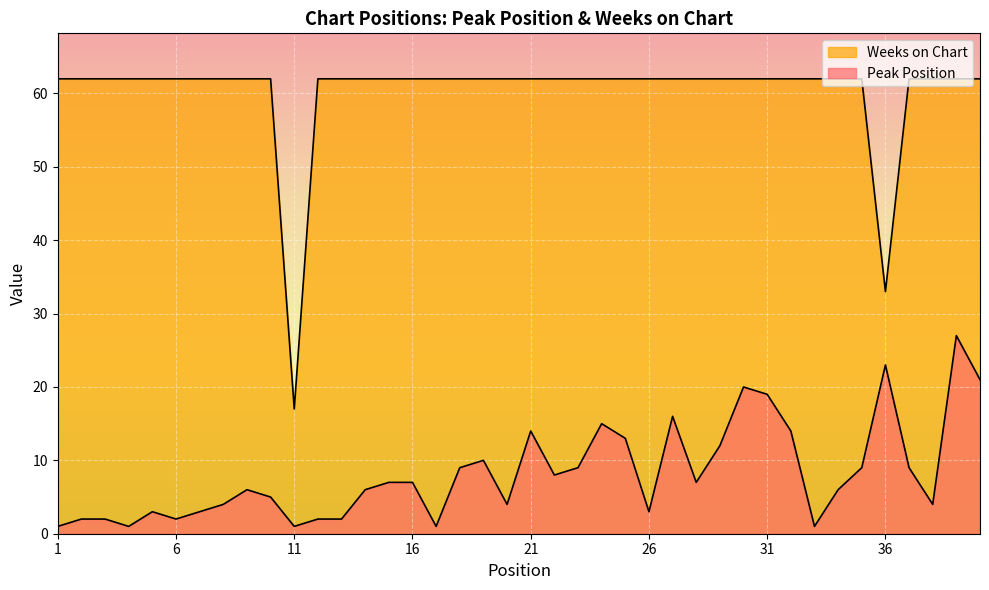

How many values in the Peak Position series exceed 7?

17